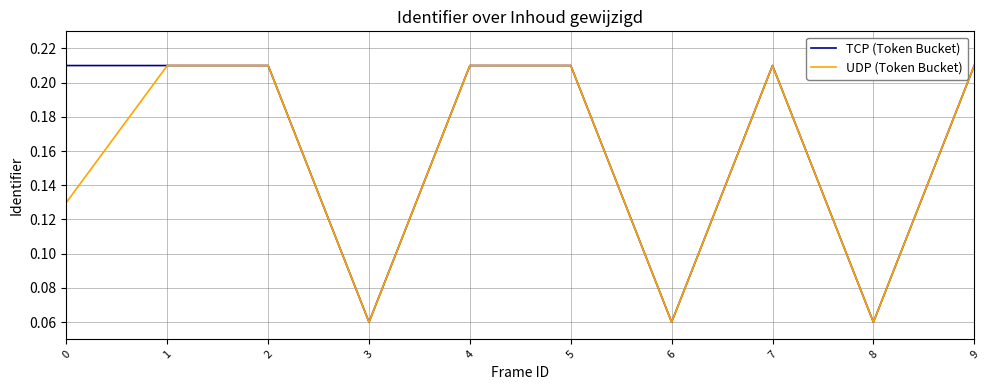

What is the total value across all series at 5?

0.4